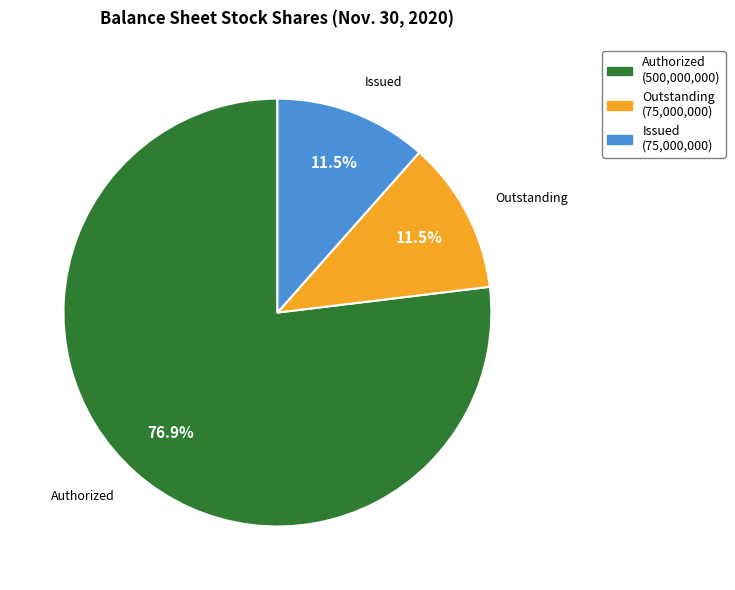

Is there any slice that represents more than half of the pie?

Yes